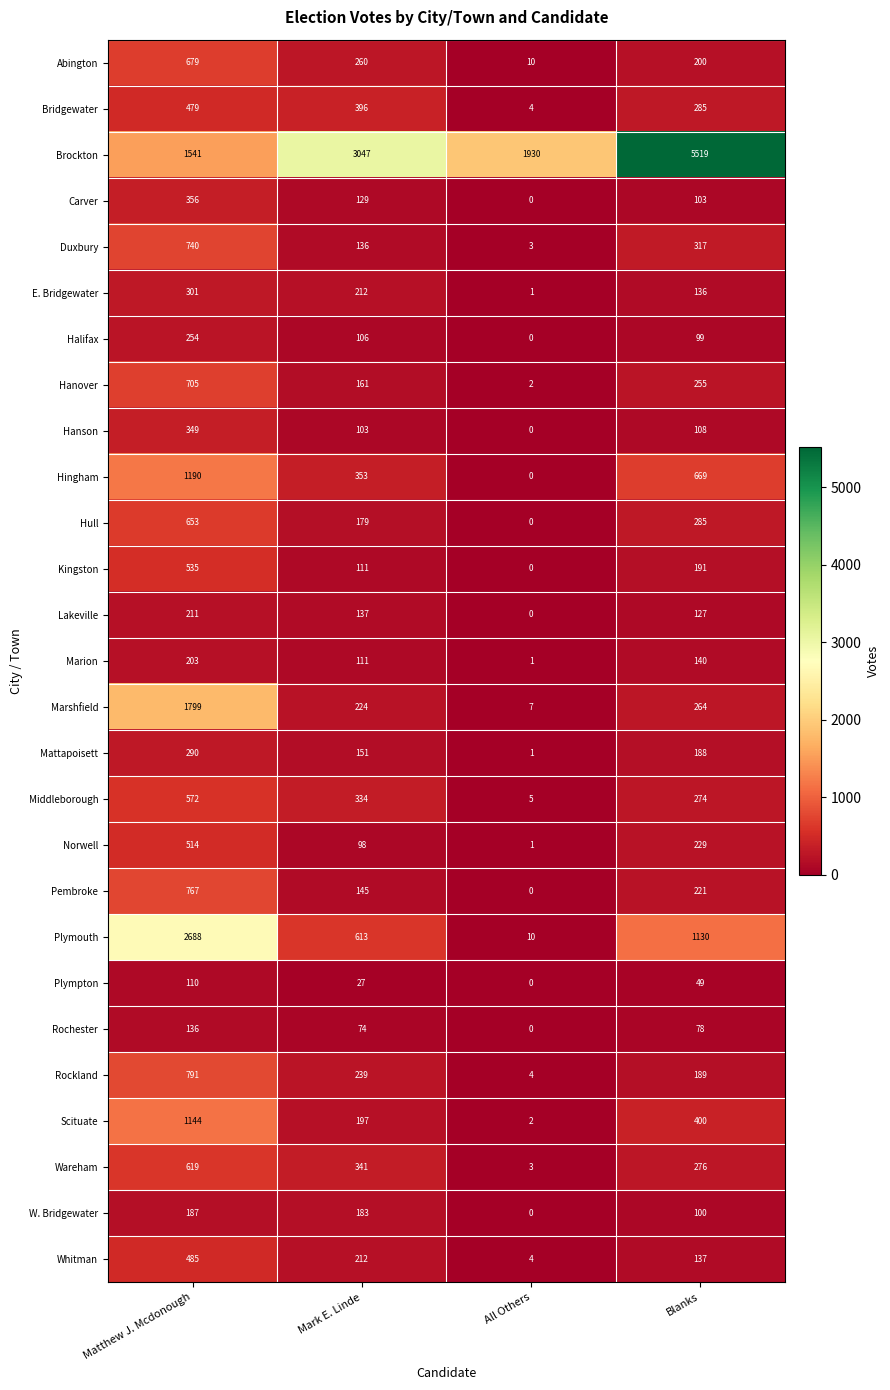

What is the highest value of the Norwell series?

514